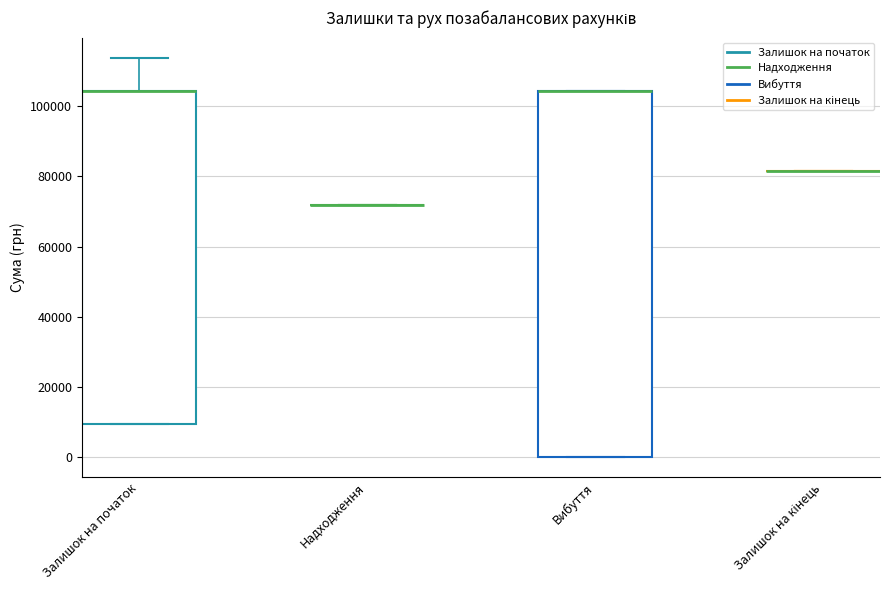

Reading left to right, transcribe this box plot: for each box, give where its median line is, the range the box spans, and where its two whiskers end, as read against the y-axis. The values are not printed on the chart, so give them approximately, as read against the axis.

Залишок на початок: median 104000 (drawn on the box's upper edge), box 10000 to 104000, whiskers 10000 to 114000
Надходження: box collapsed to a line at 72000, whiskers 72000 to 72000
Вибуття: median 104000 (drawn on the box's upper edge), box 0 to 104000, whiskers 0 to 104000
Залишок на кінець: box collapsed to a line at 82000, whiskers 82000 to 82000